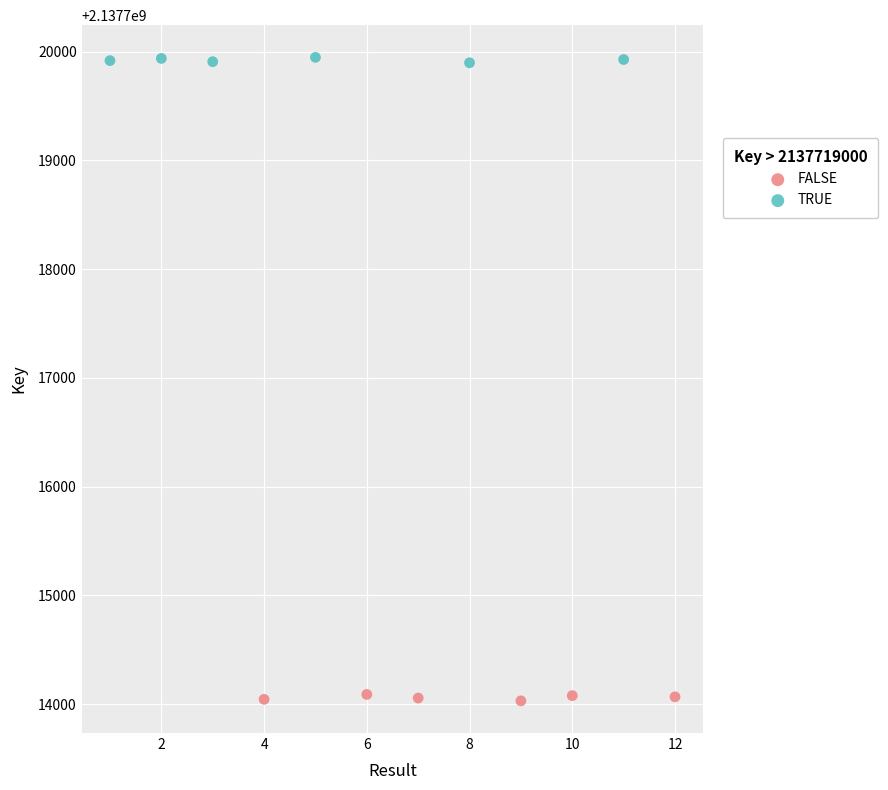

Which series reaches the maximum Y coordinate?

TRUE